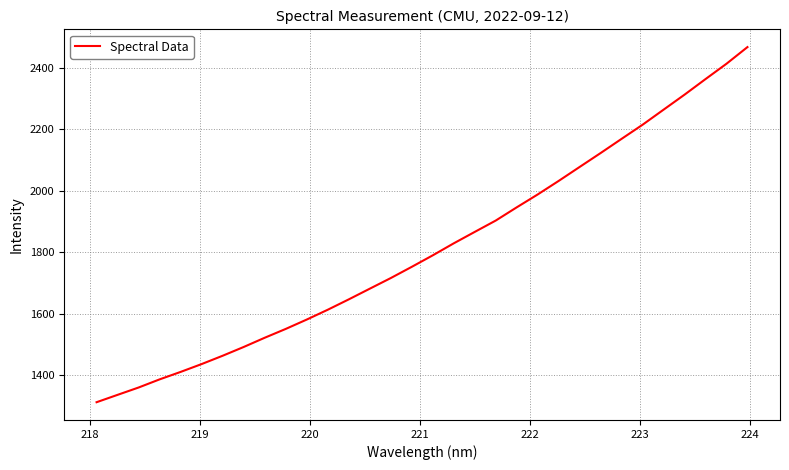

What is the minimum value shown in the chart?

1312.8